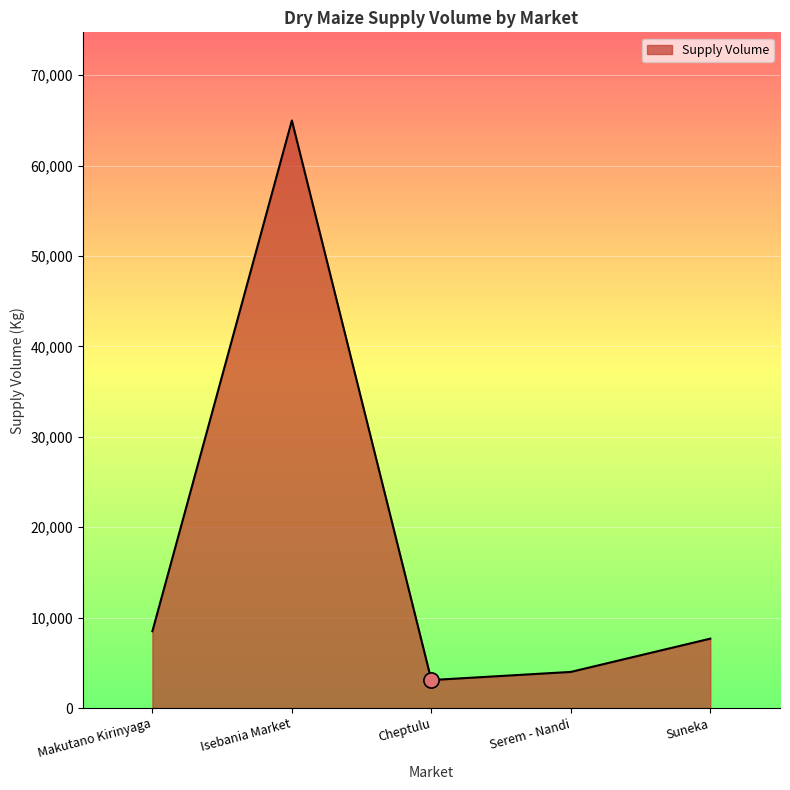

Approximately how many times larger is the value at Serem - Nandi compared to Cheptulu?

1.3